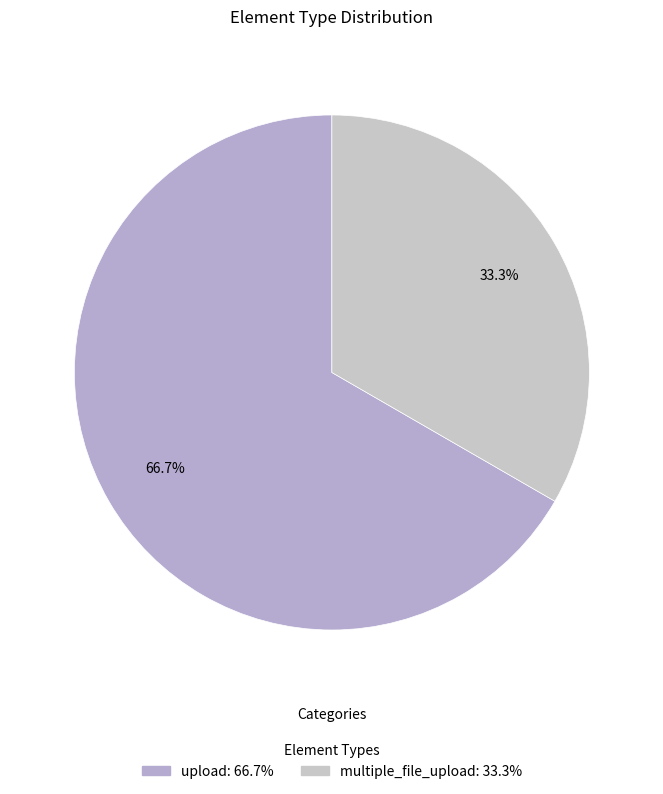

Between multiple_file_upload and upload, which is larger?

upload